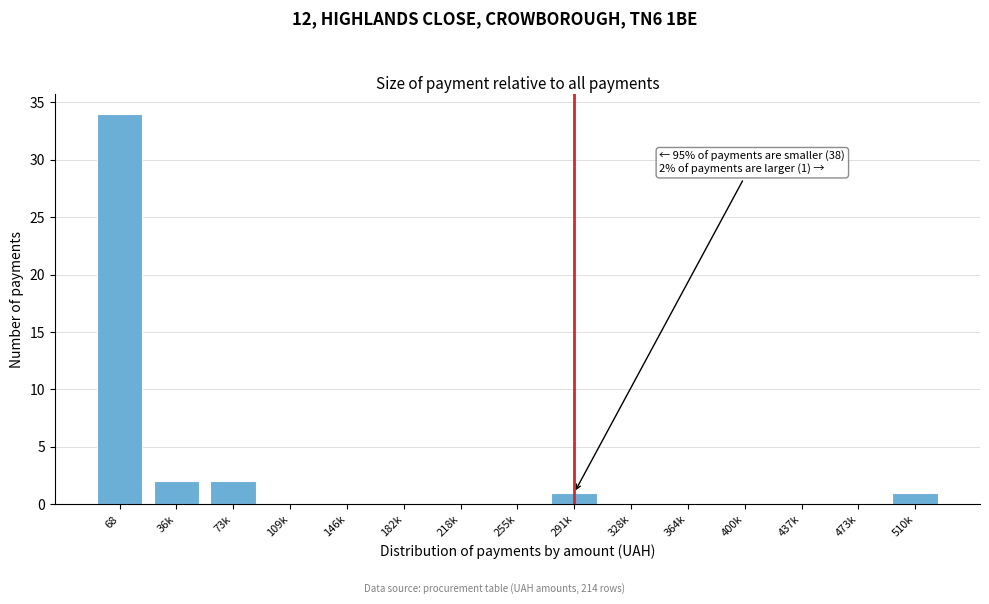

Reading left to right, what are all the values shown in this chart?

68=34	36k=2	73k=2	109k=0	146k=0	182k=0	218k=0	255k=0	291k=1	328k=0	364k=0	400k=0	437k=0	473k=0	510k=1